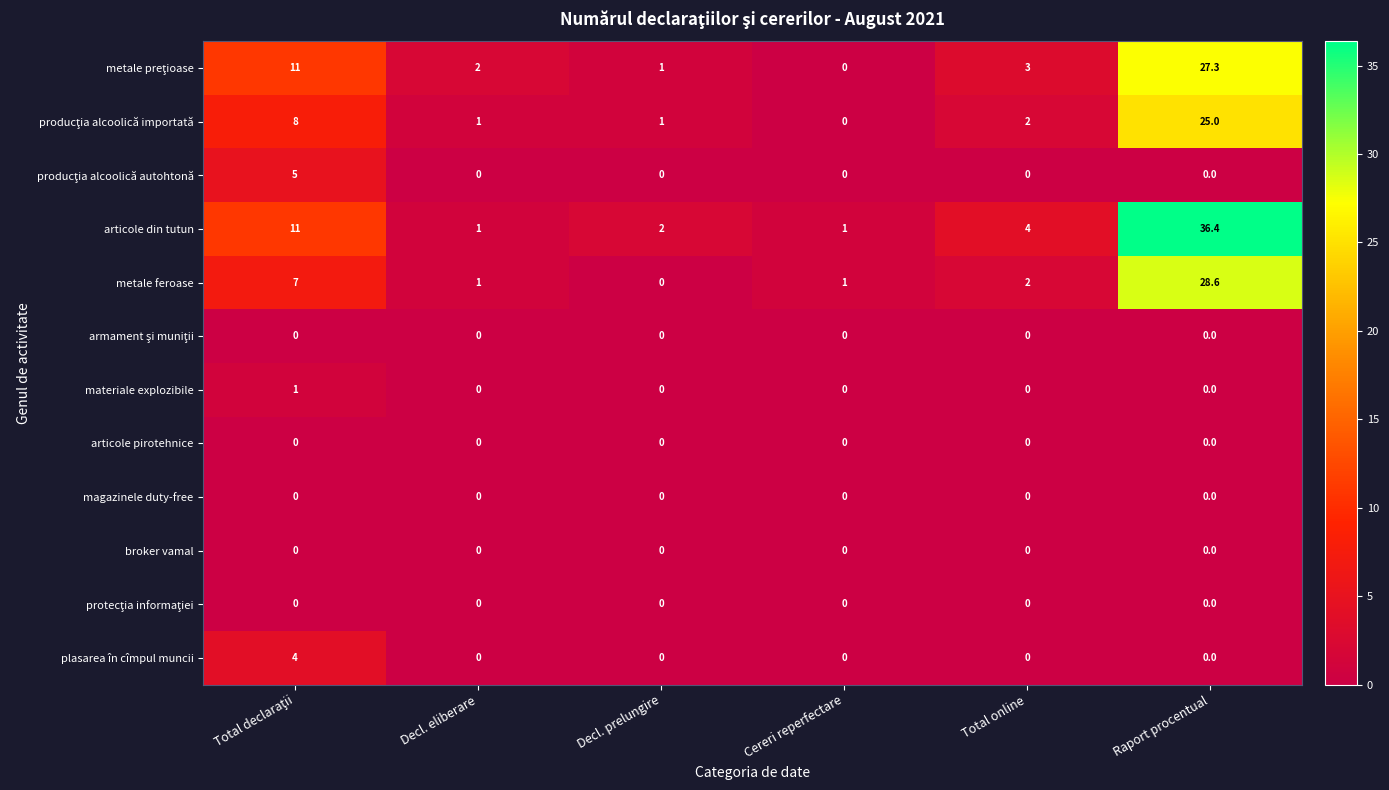

What is the sum of the metale feroase values at Total online and Decl. eliberare?

3.0